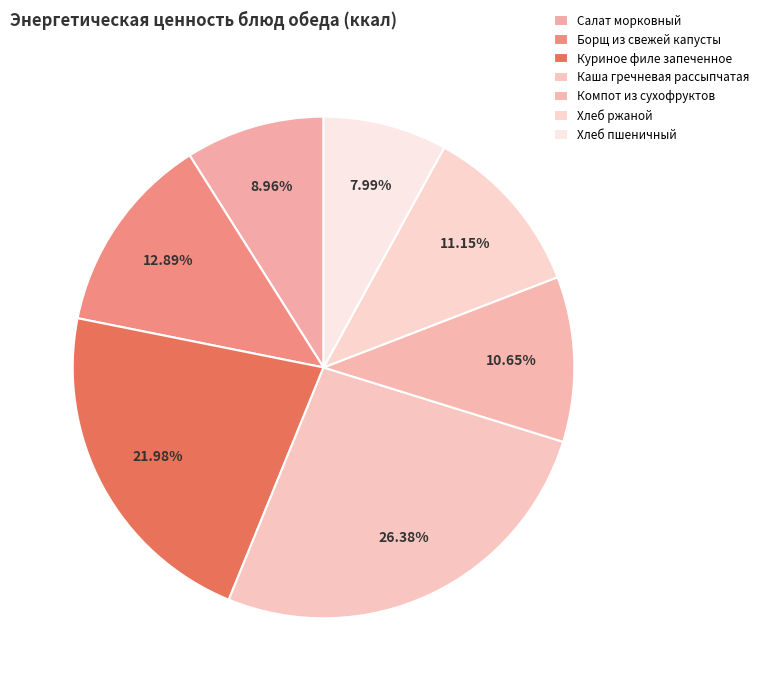

True or false: Компот из сухофруктов accounts for 11% of the total.

True